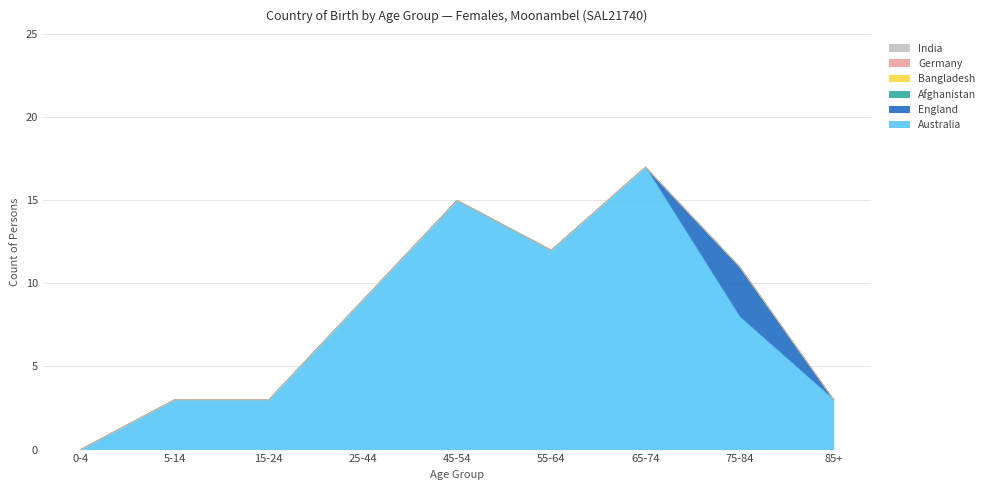

True or false: Australia and Germany cross at least once.

False